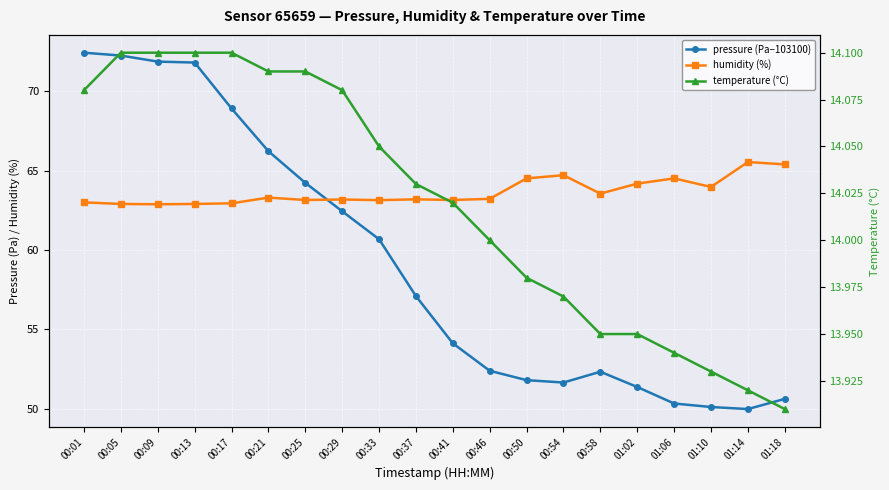

Reading right to left, extract all data points from this chart.

pressure (Pa−103100): 01:18=50.6	01:14=50.0	01:10=50.1	01:06=50.3	01:02=51.4	00:58=52.3	00:54=51.7	00:50=51.8	00:46=52.4	00:41=54.1	00:37=57.1	00:33=60.7	00:29=62.4	00:25=64.2	00:21=66.2	00:17=68.9	00:13=71.8	00:09=71.9	00:05=72.2	00:01=72.4
humidity (%): 01:18=65.4	01:14=65.5	01:10=64.0	01:06=64.5	01:02=64.2	00:58=63.5	00:54=64.7	00:50=64.5	00:46=63.2	00:41=63.1	00:37=63.2	00:33=63.1	00:29=63.2	00:25=63.1	00:21=63.3	00:17=62.9	00:13=62.9	00:09=62.9	00:05=62.9	00:01=63.0
temperature (°C): 01:18=13.9	01:14=13.9	01:10=13.9	01:06=13.9	01:02=13.9	00:58=13.9	00:54=14.0	00:50=14.0	00:46=14.0	00:41=14.0	00:37=14.0	00:33=14.1	00:29=14.1	00:25=14.1	00:21=14.1	00:17=14.1	00:13=14.1	00:09=14.1	00:05=14.1	00:01=14.1